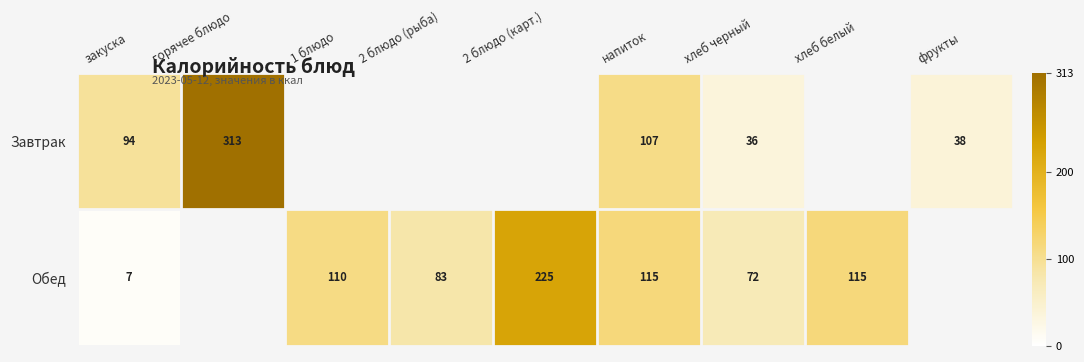

Rank the series at хлеб черный from lowest to highest value.

Завтрак, Обед